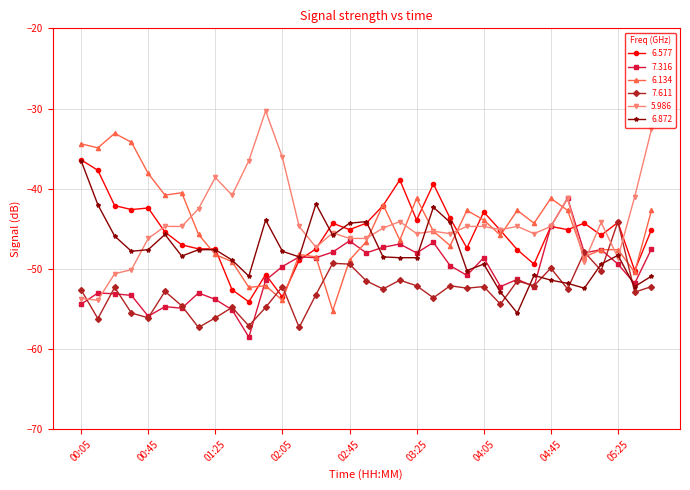

What is the maximum value for 6.577?

-36.4